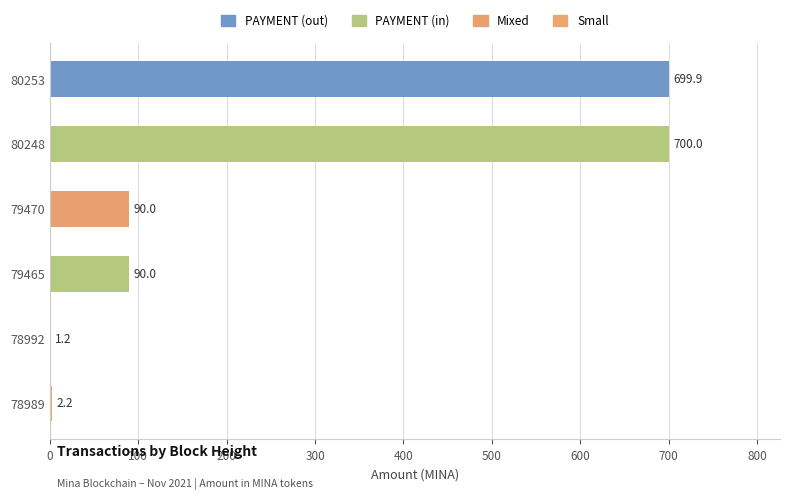

Approximately how many times larger is the value at 80248 compared to 80253?

1.0